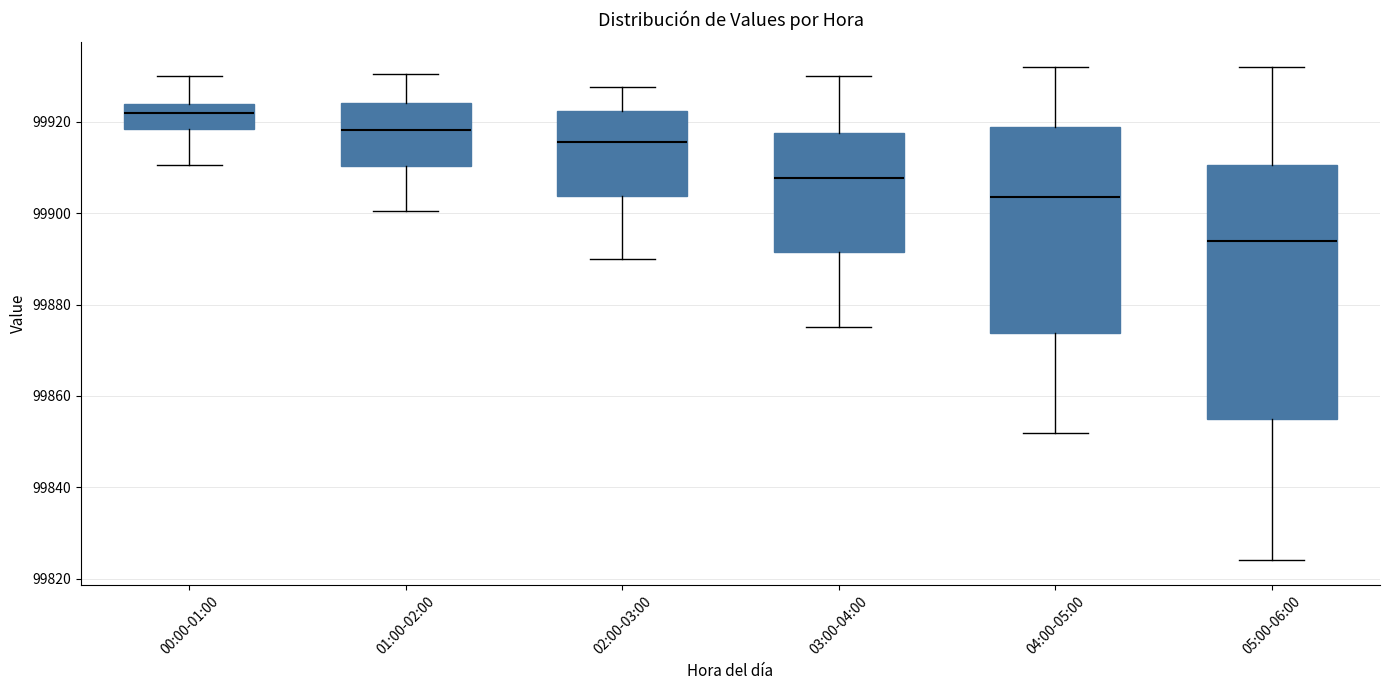

Where does the lower whisker of the box for 00:00-01:00 end on the y-axis? The values are not printed on the chart, so give them approximately, as read against the axis.

99910